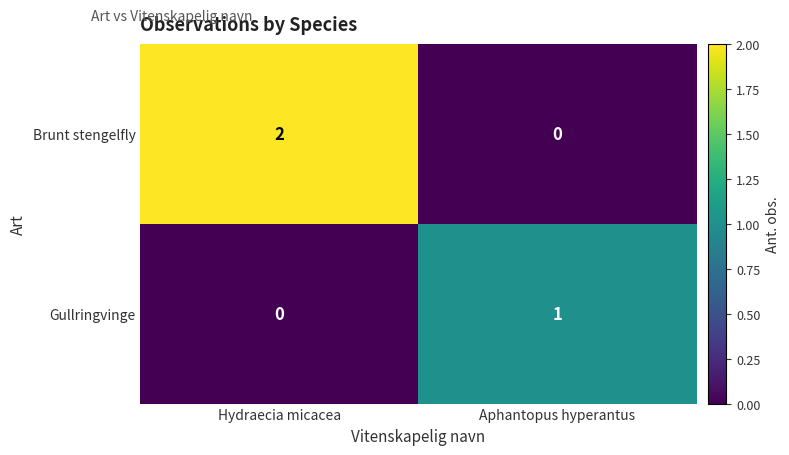

Reading left to right, transcribe all the data shown in this chart.

Brunt stengelfly: Hydraecia micacea=2	Aphantopus hyperantus=0
Gullringvinge: Hydraecia micacea=0	Aphantopus hyperantus=1